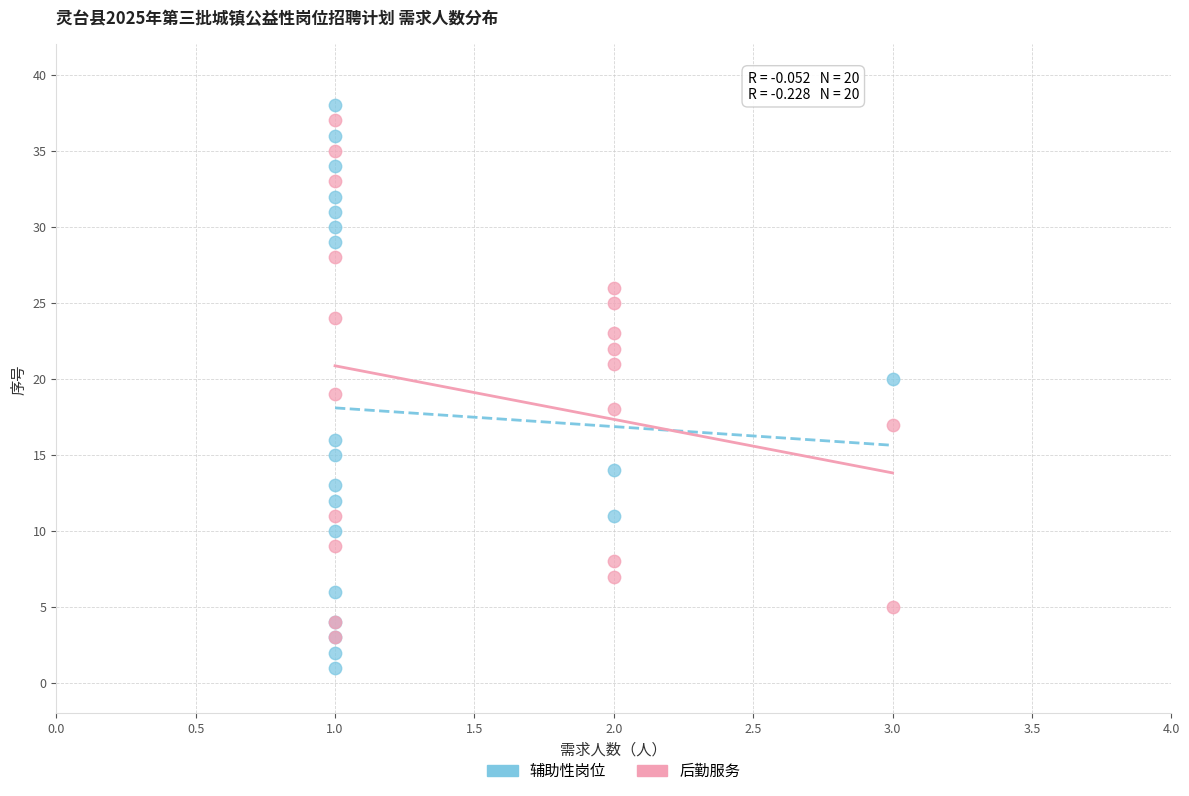

Which series has the widest spread of Y values?

辅助性岗位